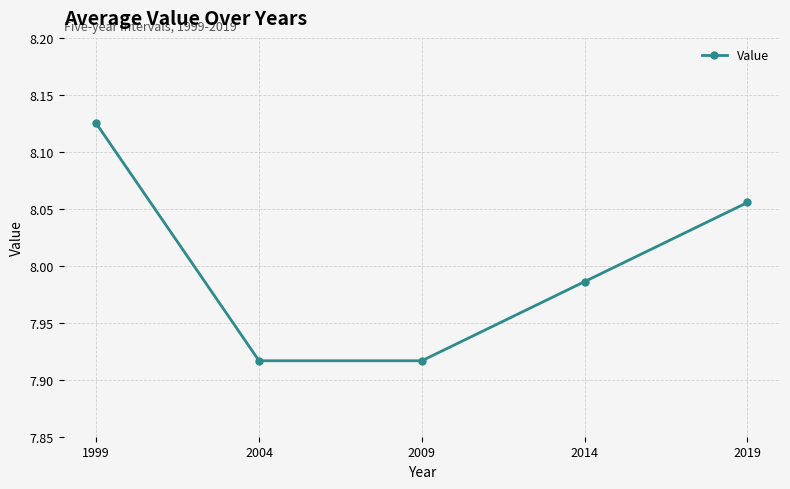

Is this an area chart (filled region under the line)?

No